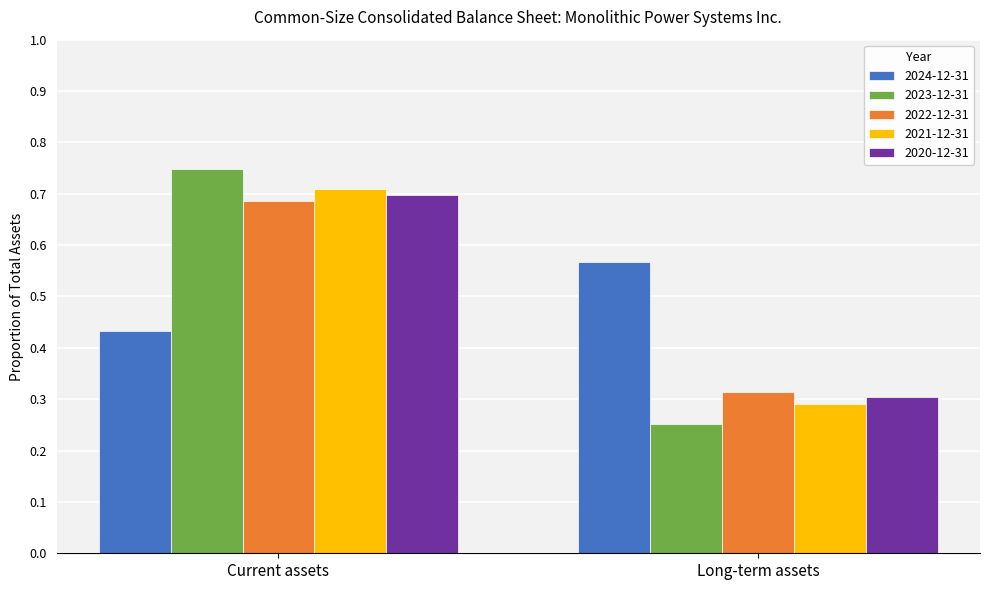

Where is 2022-12-31 nearest to the value 0?

Long-term assets